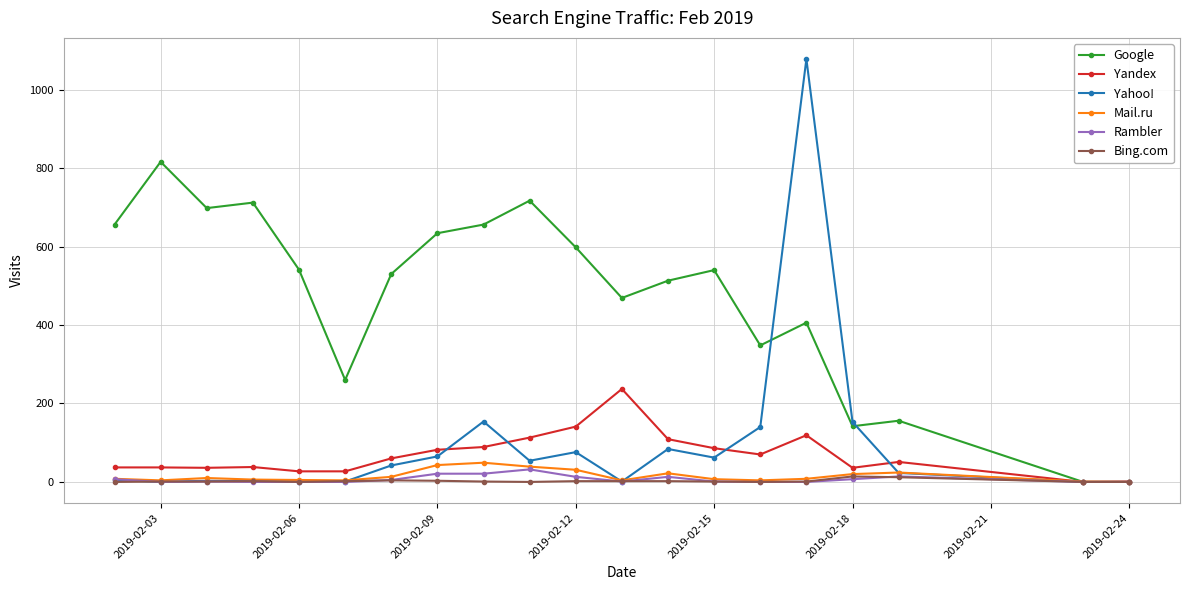

Which series has the largest total across all categories?

Google